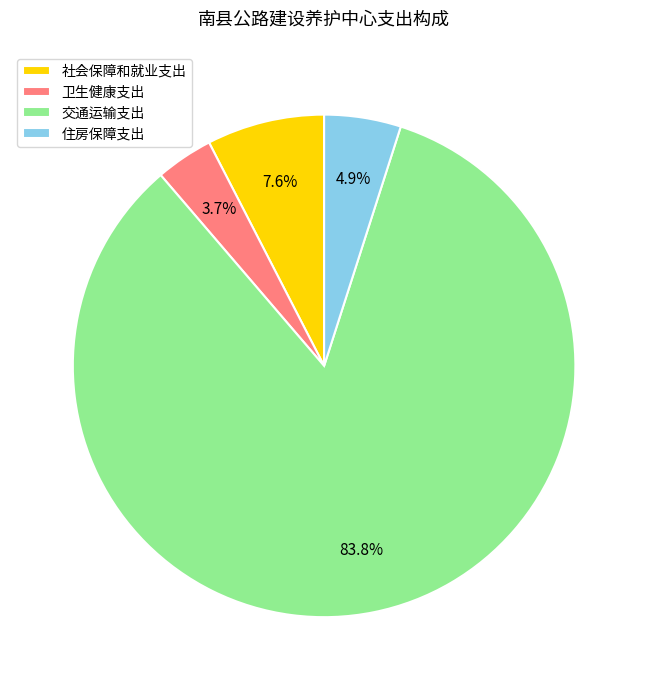

What is the total percentage of 交通运输支出 and 社会保障和就业支出?

91.4%